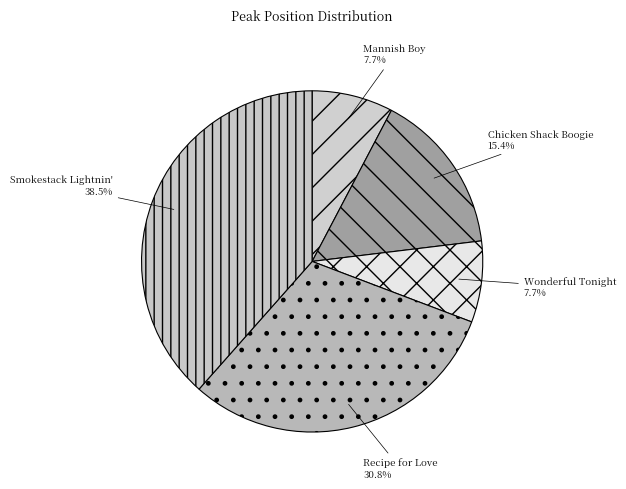

How many slices are in this pie chart?

5